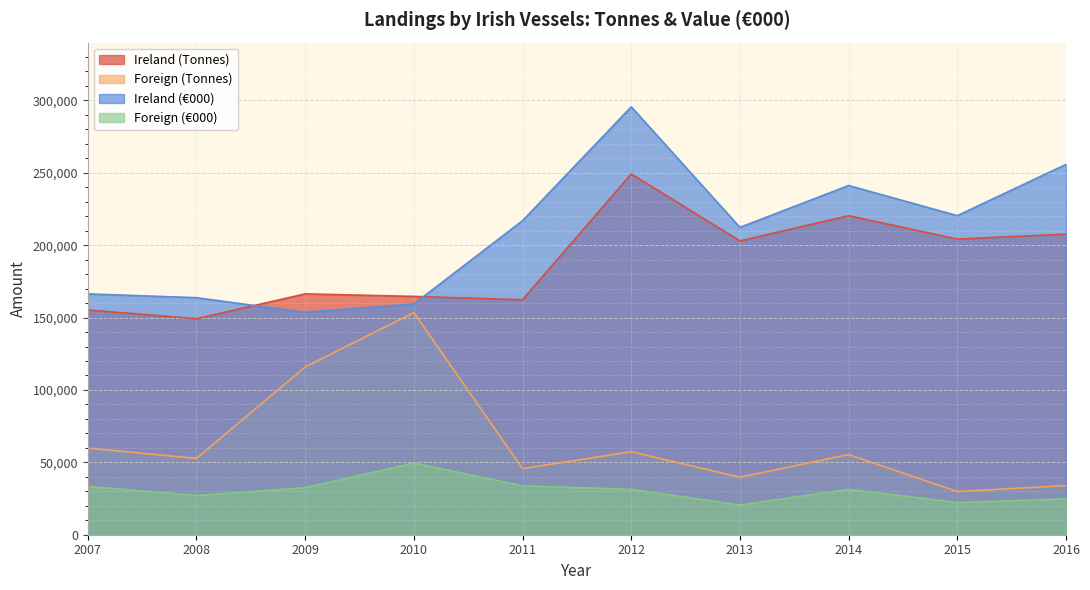

At 2011, list the series in order from smallest to largest.

Foreign (€000), Foreign (Tonnes), Ireland (Tonnes), Ireland (€000)